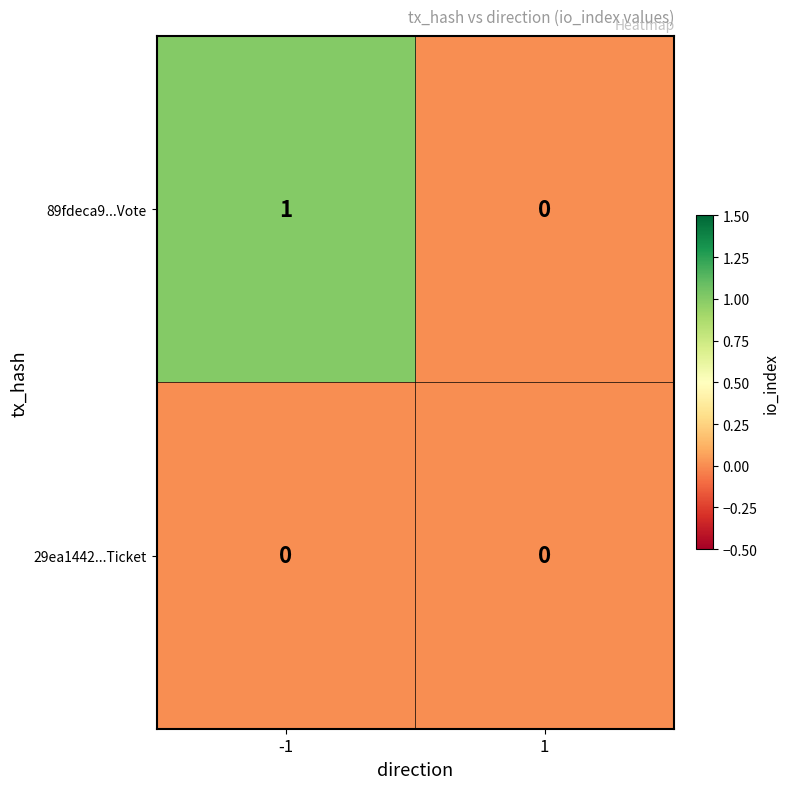

At -1, list the series in order from largest to smallest.

89fdeca9...Vote, 29ea1442...Ticket